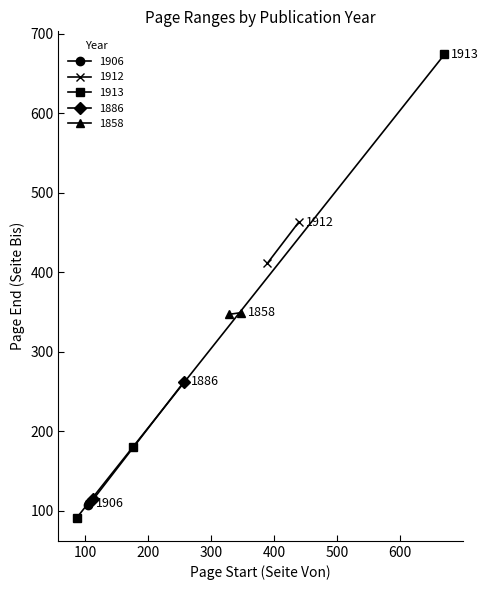

What is the maximum value for 1913?

674